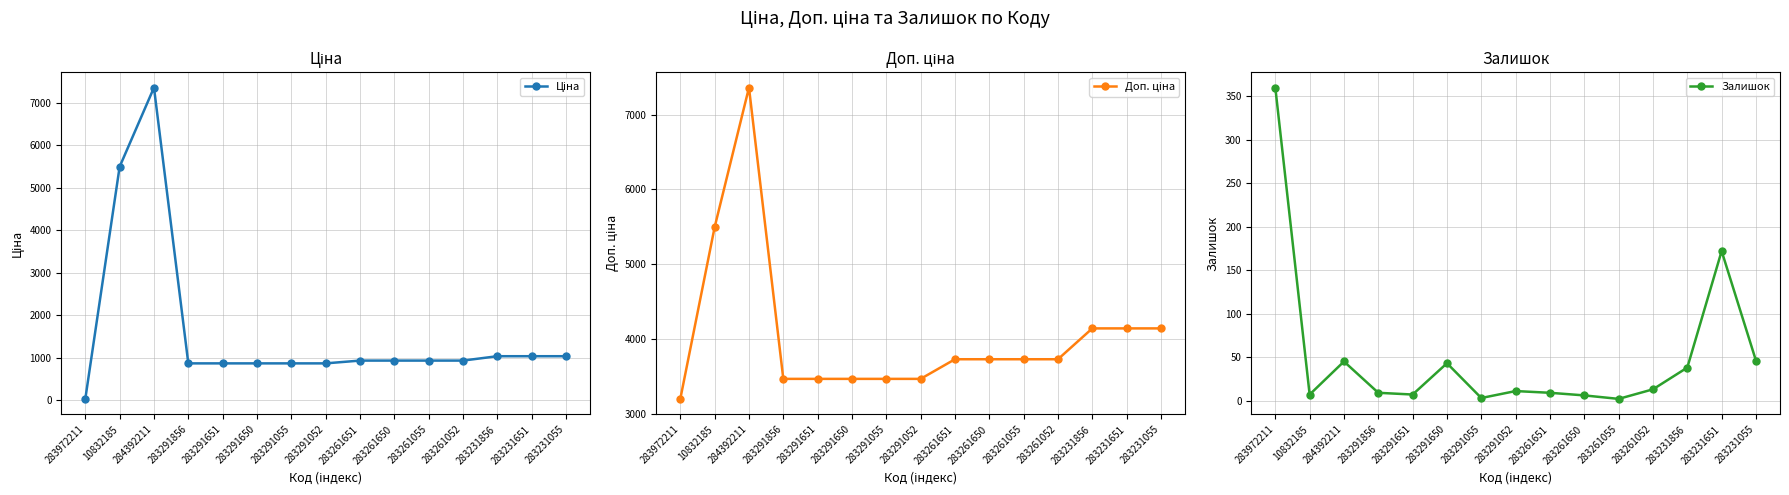

In Залишок, how many points are lower than both neighbors (excluding endpoints)?

4